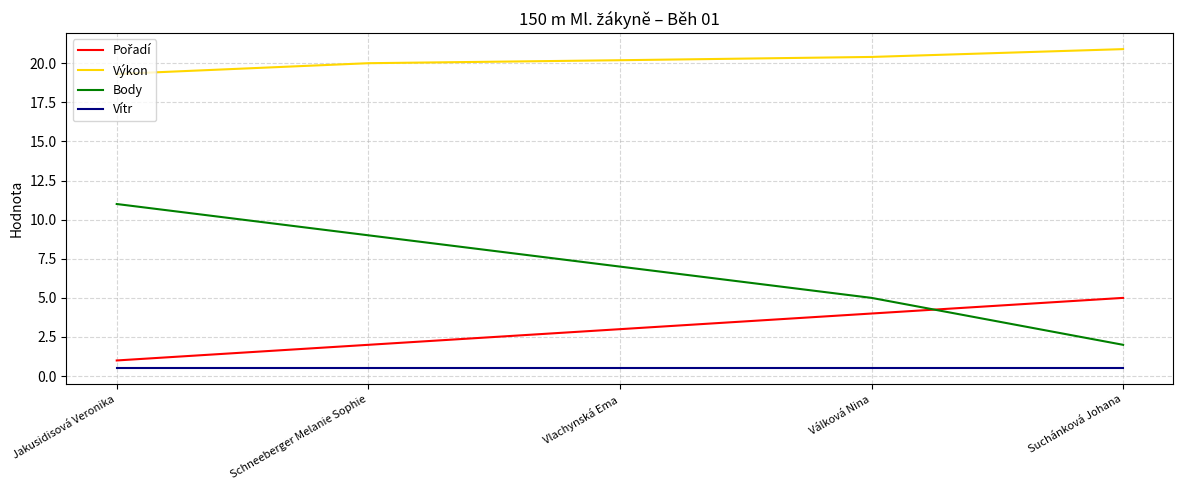

Which label corresponds to the largest value in the chart?

Suchánková Johana